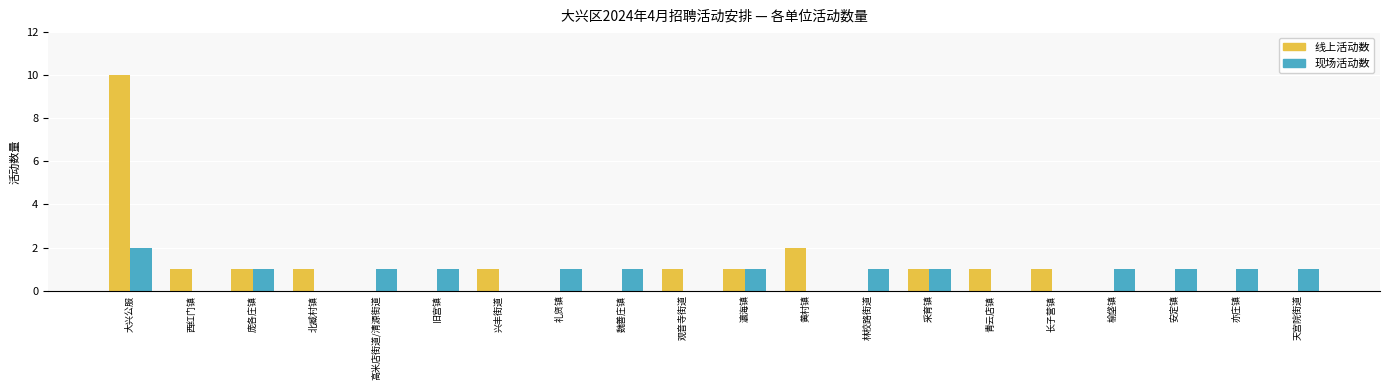

At which label is 线上活动数 closest to 5?

黄村镇